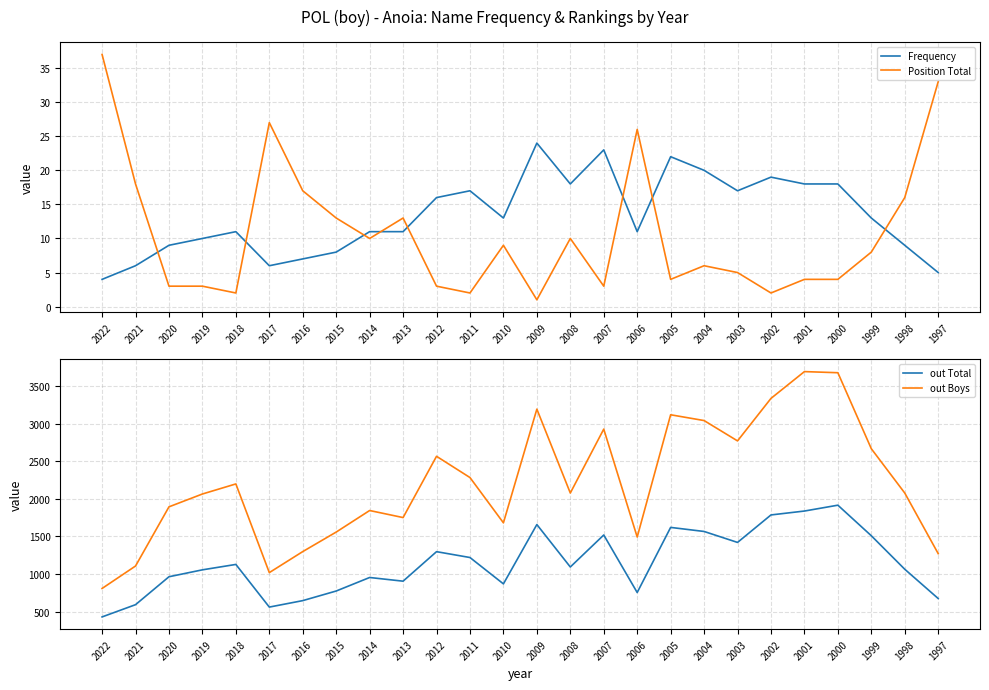

Does the chart display data point markers on the line(s)?

No